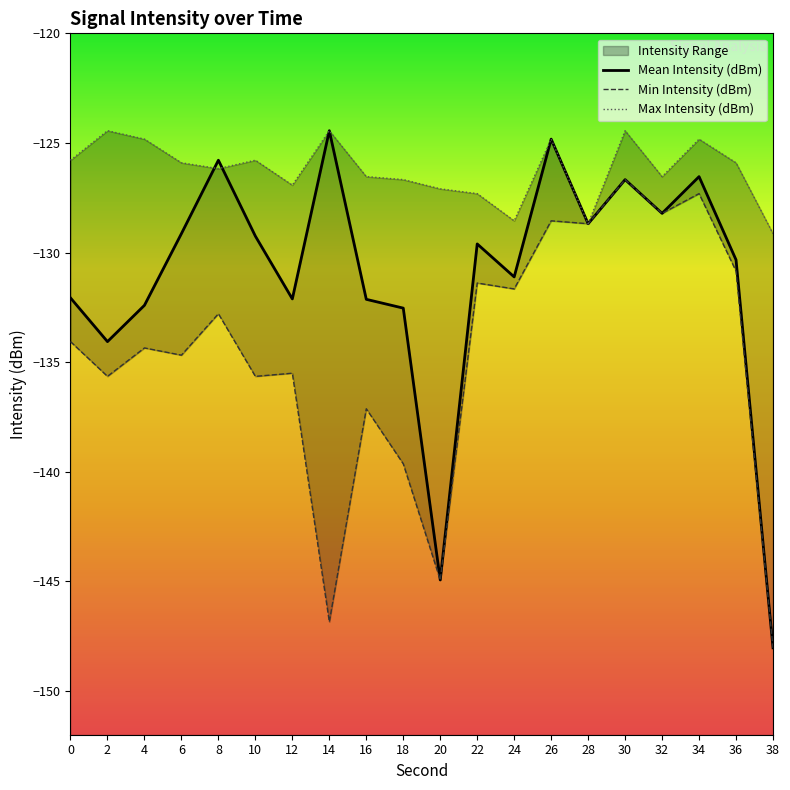

True or false: Min Intensity (dBm) and Mean Intensity (dBm) intersect in this chart.

False